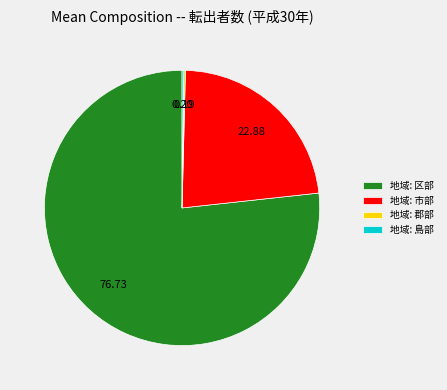

What is the majority slice?

地域: 区部